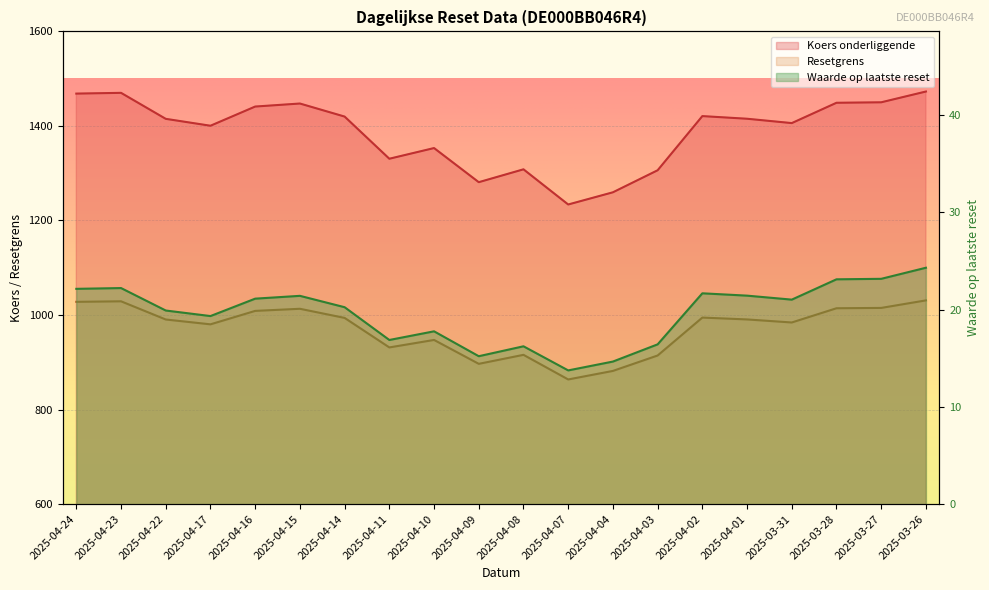

What position from the right is 2025-04-23?

19